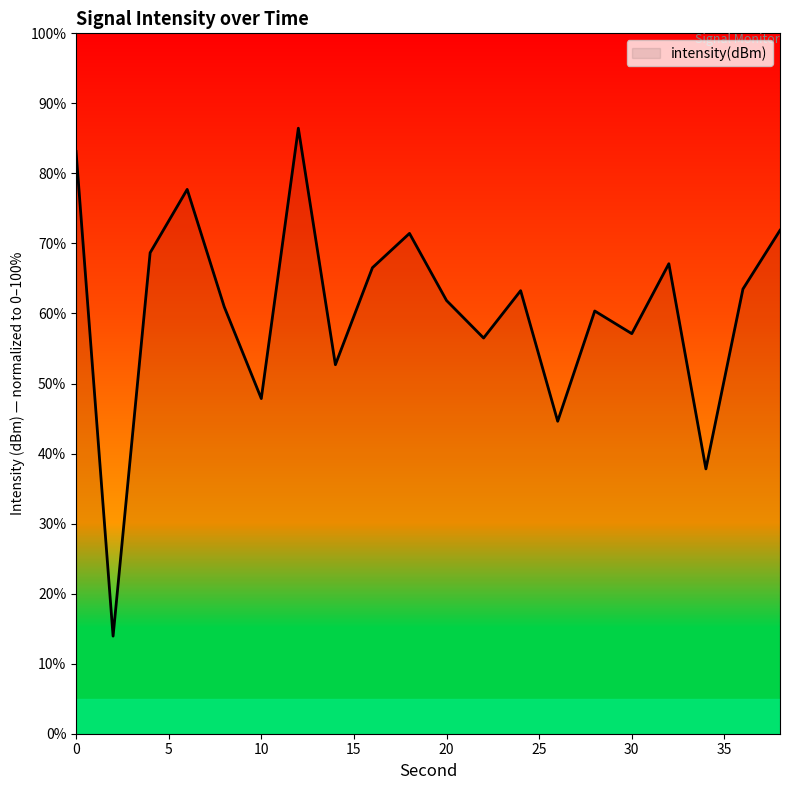

What is the difference between the maximum and minimum values?

72.5